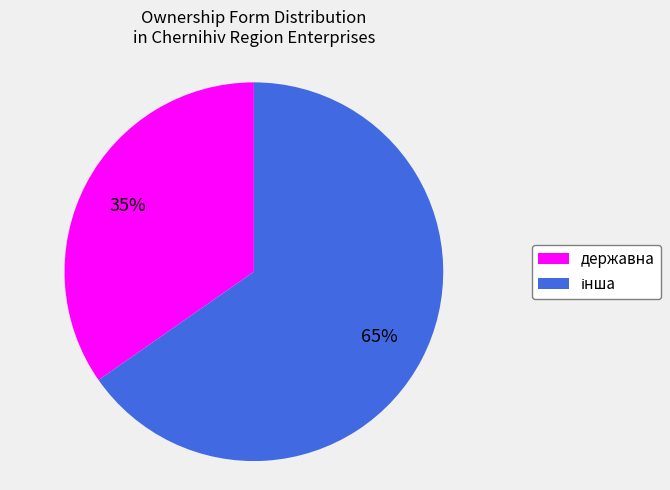

Is державна the majority of the pie?

No